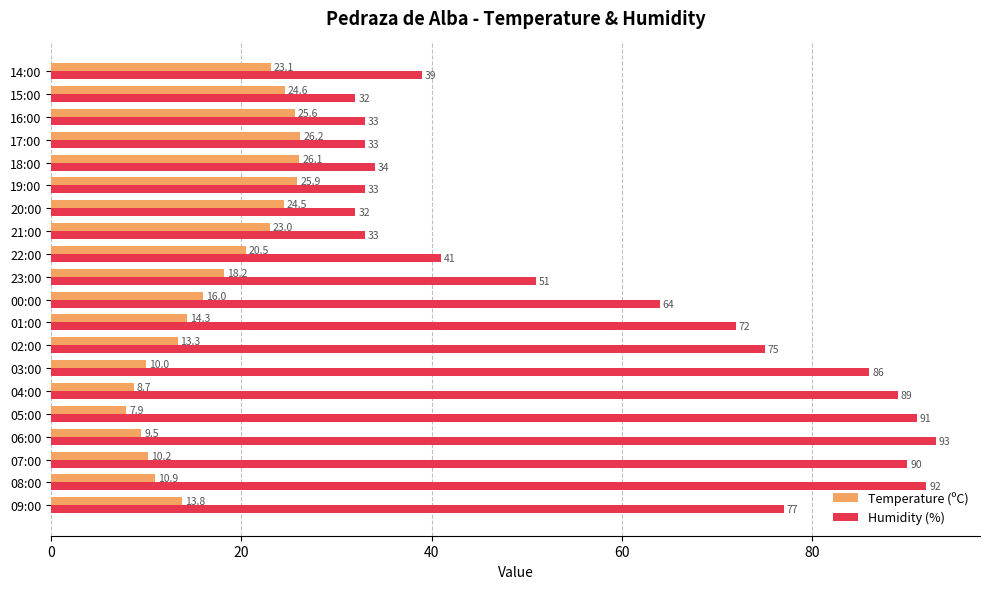

What is the difference between the maximum and minimum values in the Humidity (%) series?

61.0